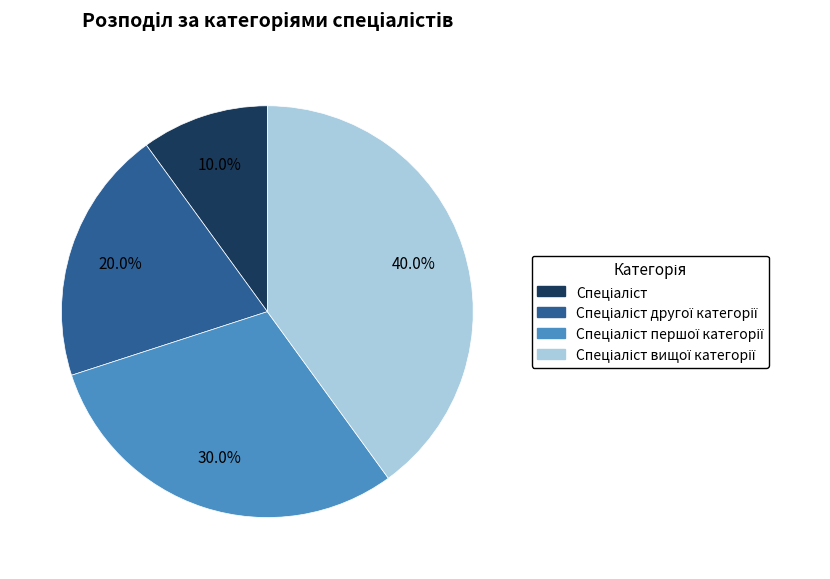

Is there a majority slice in this chart?

No